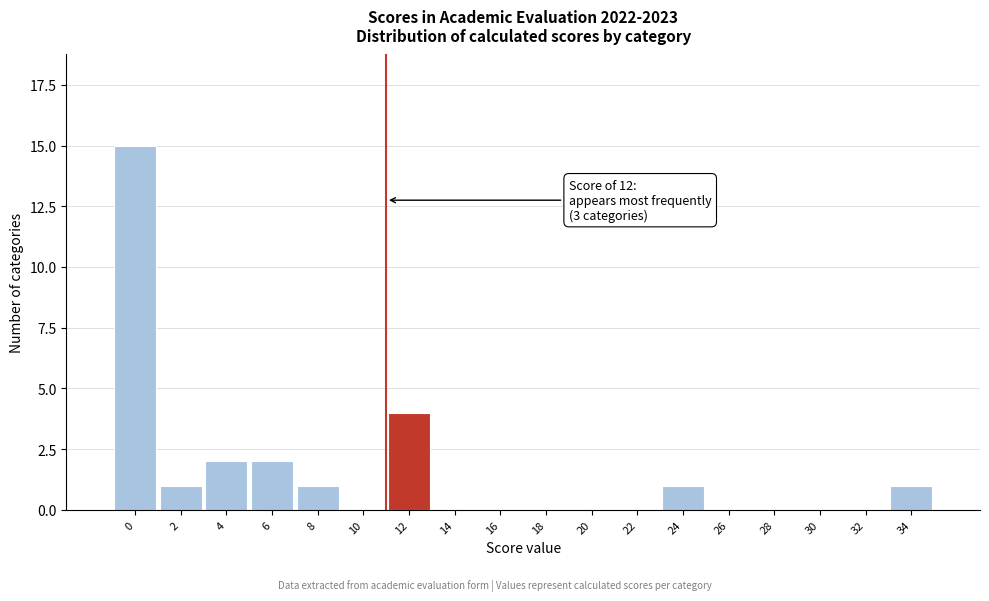

Reading left to right, extract all data points from this chart.

0=15	2=1	4=2	6=2	8=1	10=0	12=4	14=0	16=0	18=0	20=0	22=0	24=1	26=0	28=0	30=0	32=0	34=1